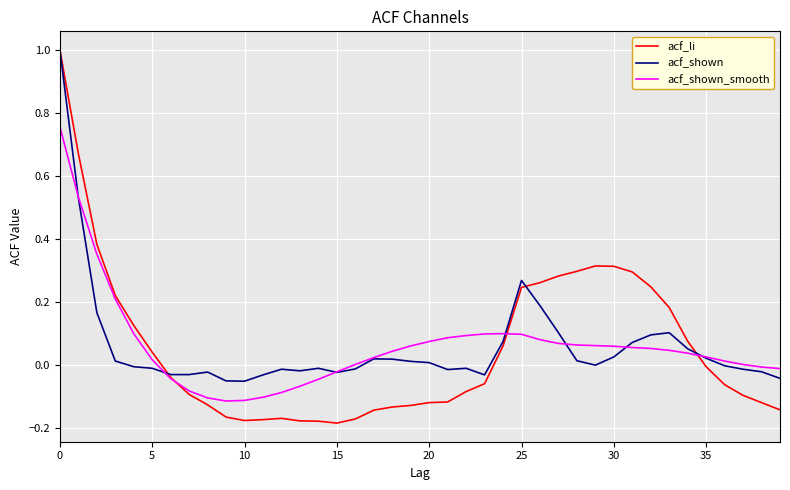

Which series has the widest spread of values?

acf_li